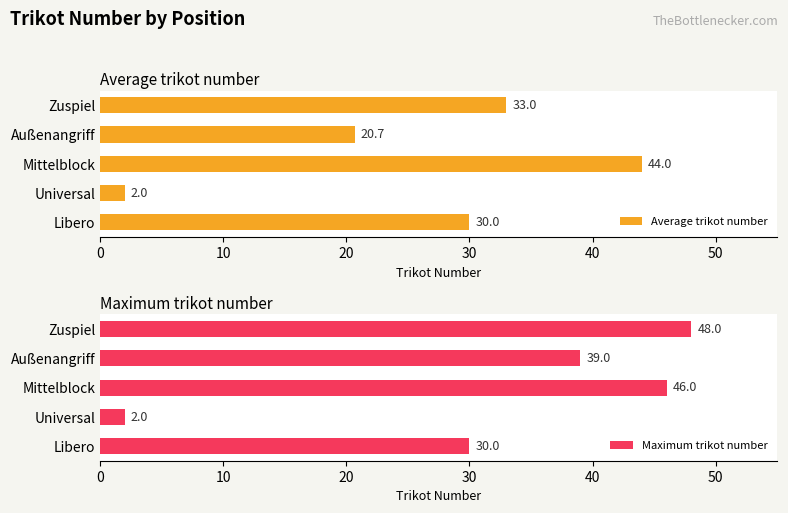

How many bars are there in total?

10